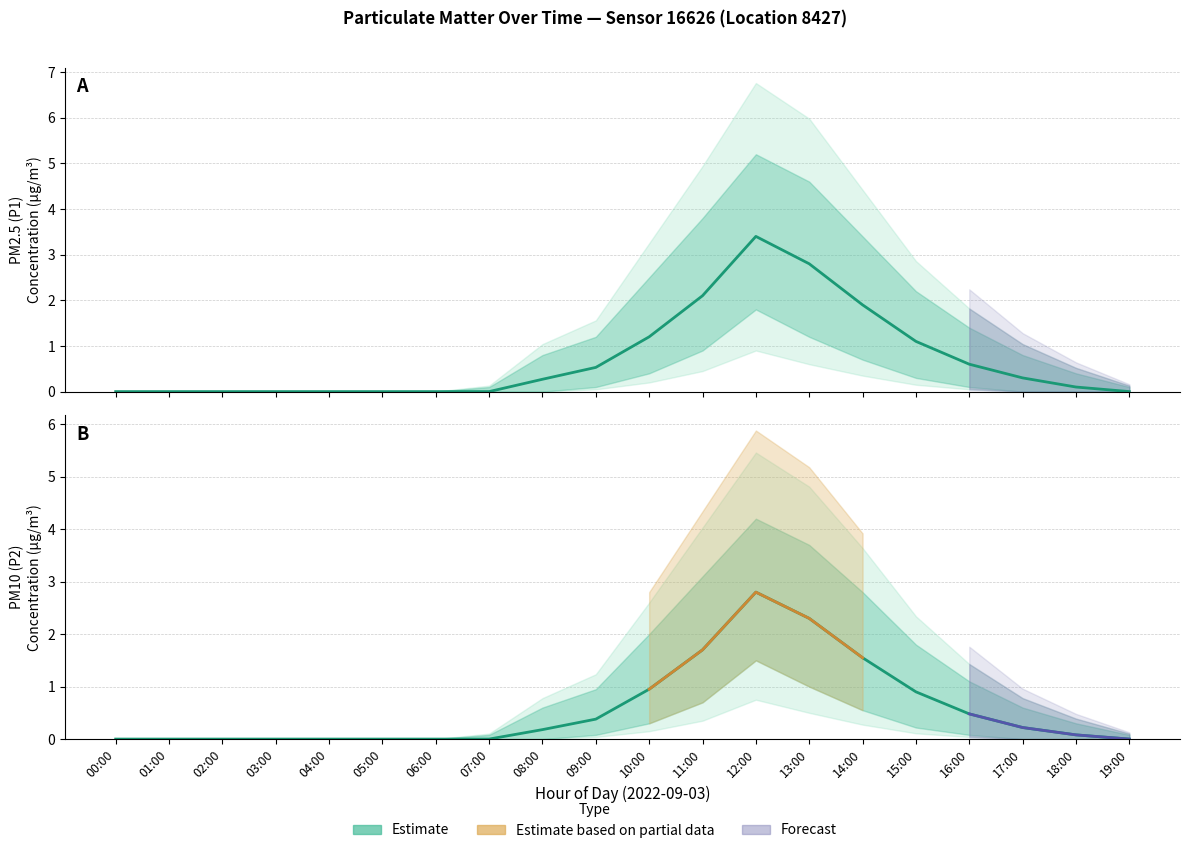

True or false: P2_lower and P2 cross at least once.

False